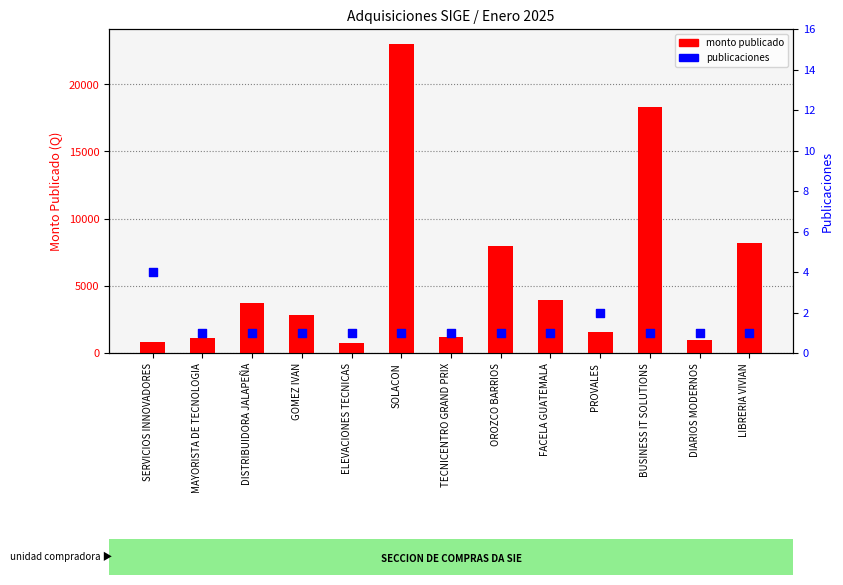

Is the value of publicaciones at TECNICENTRO GRAND PRIX greater than the value of monto publicado at SOLACON?

No